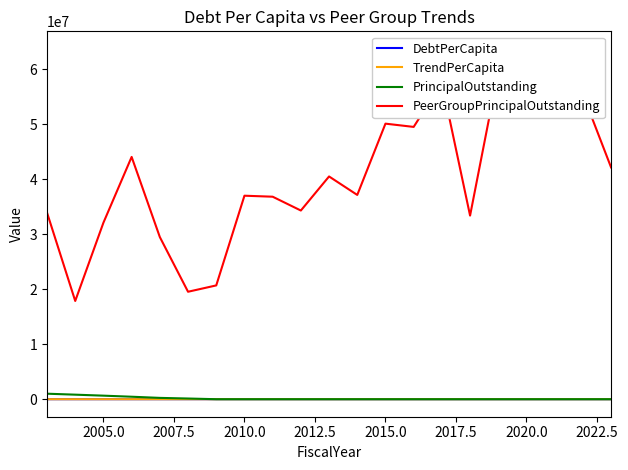

Rank the series by their maximum value, from lowest to highest.

DebtPerCapita, TrendPerCapita, PrincipalOutstanding, PeerGroupPrincipalOutstanding